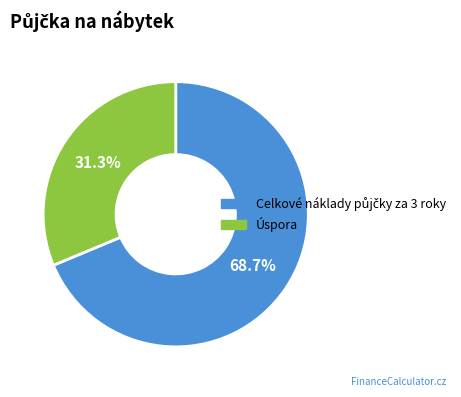

What is the smallest slice in the pie chart?

Úspora